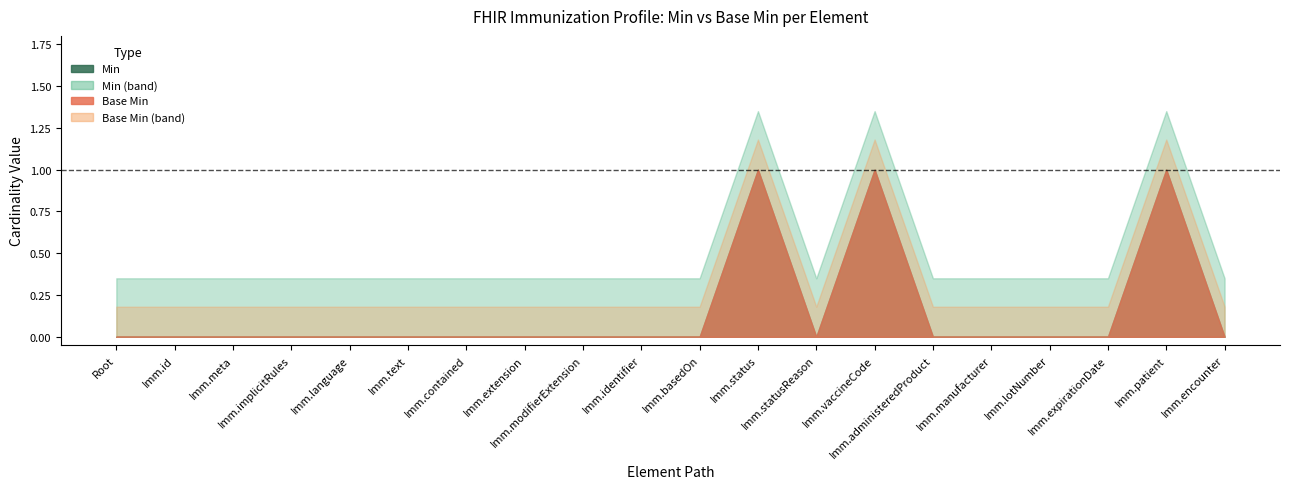

How many categories are shown in the chart?

20